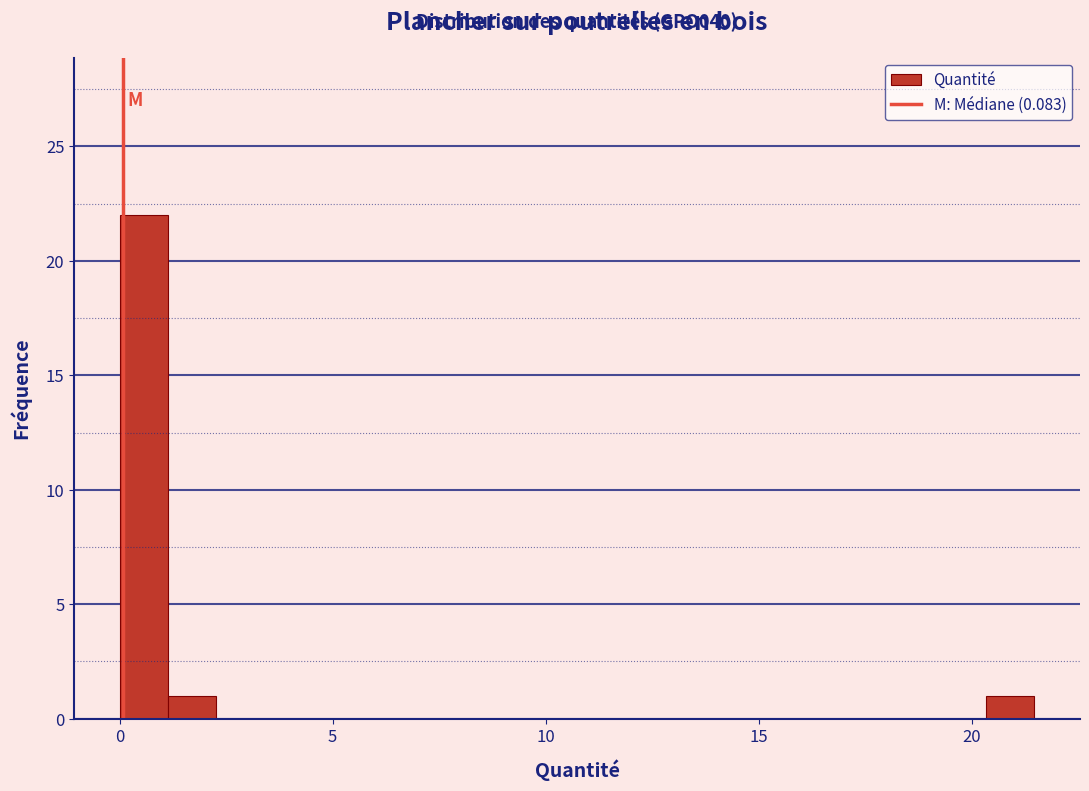

Around what value on the x-axis is the tallest bar? Give the approximate position of its centre, as read against the axis.

0.5